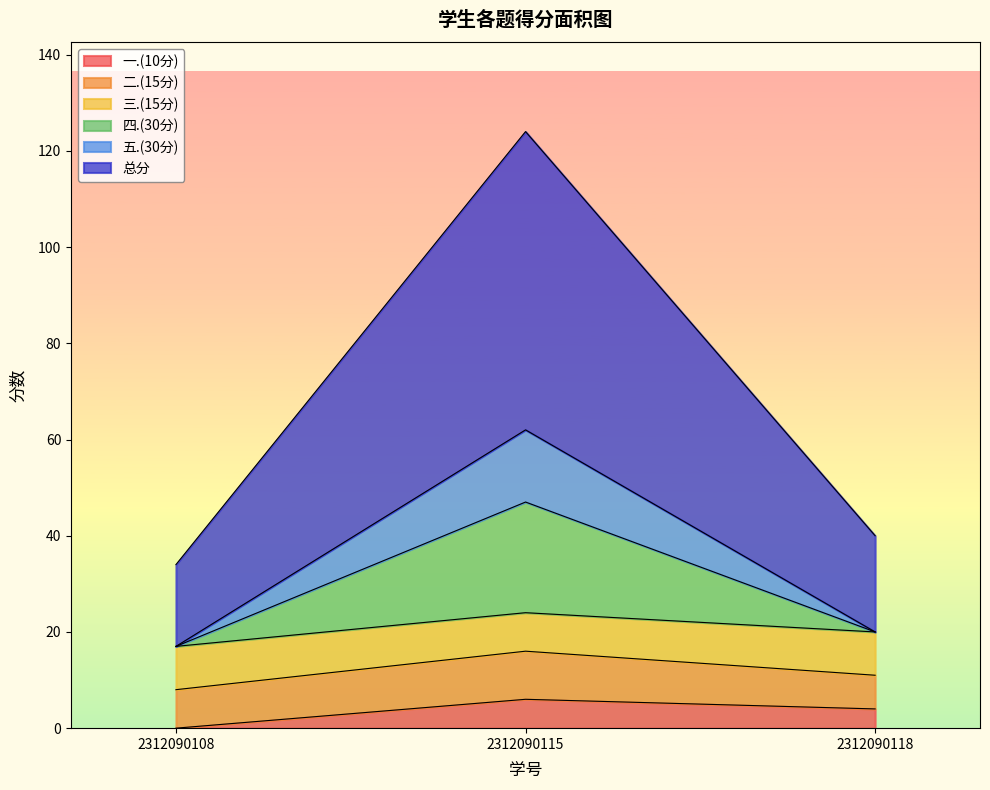

Between 2312090115 and 2312090118, which series saw the biggest shift?

四.(30分)